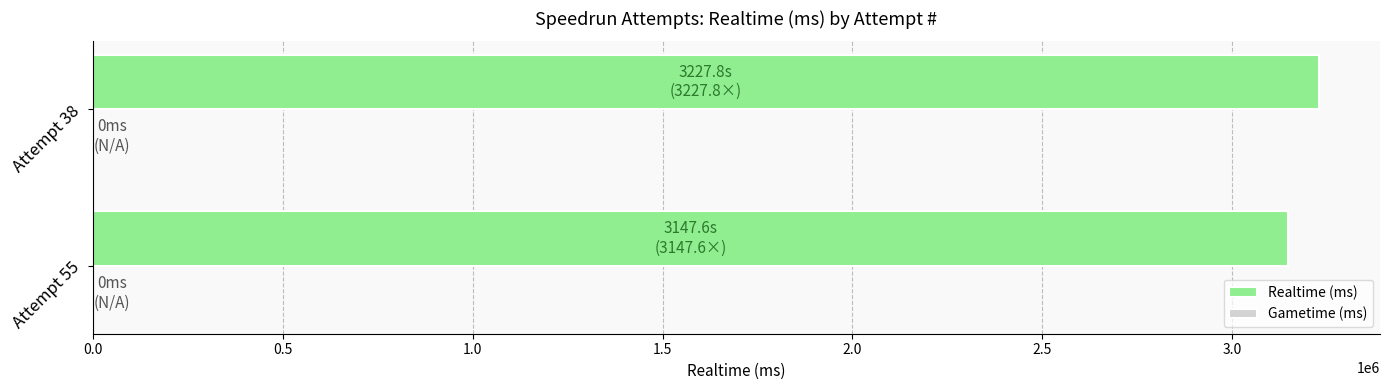

What is the approximate value at Attempt 55?

3147588